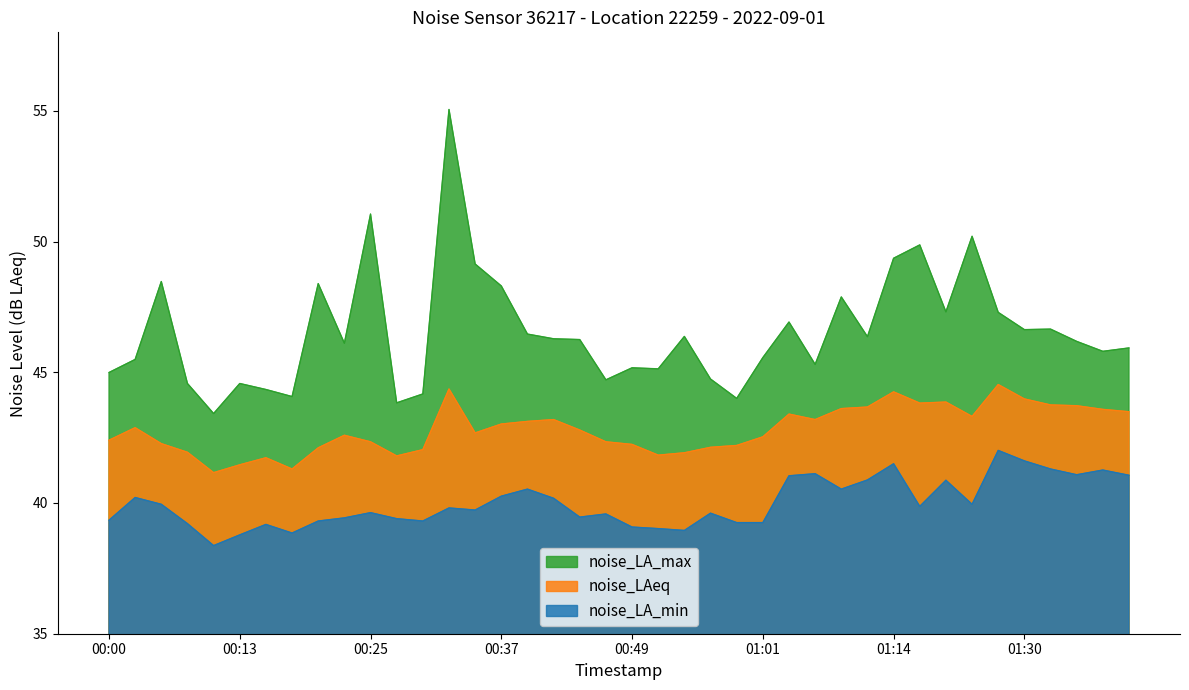

How many lines are shown in the chart?

3